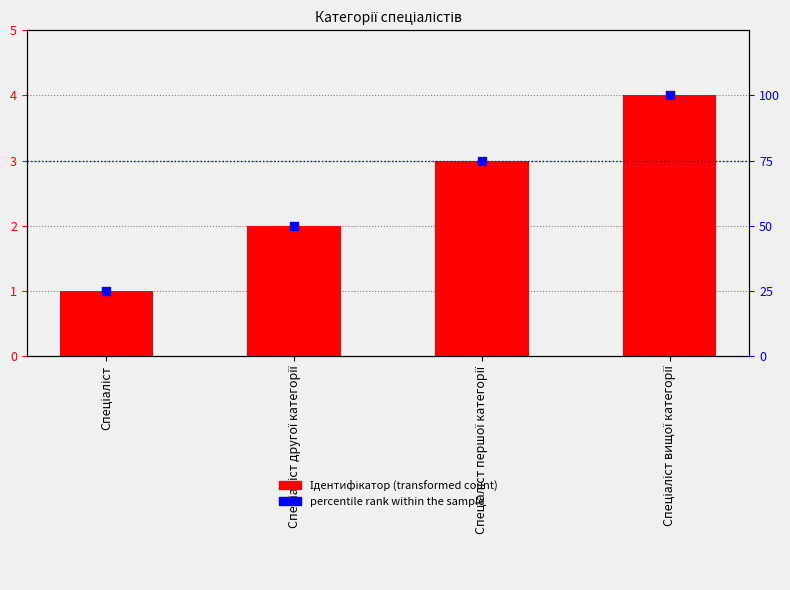

At how many categories does at least one series exceed 20?

4